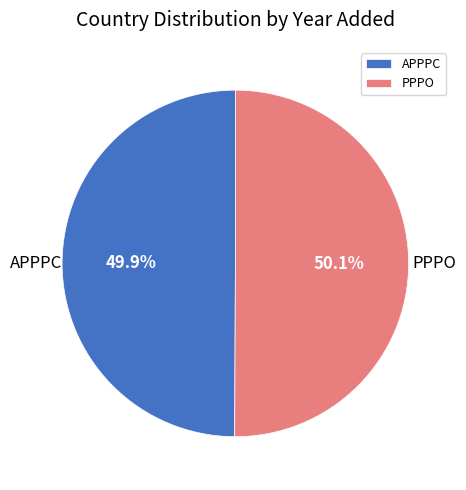

To the nearest percent, what percentage of the pie is PPPO?

50%